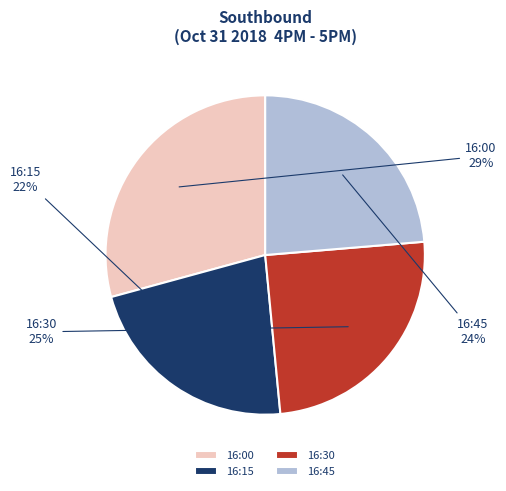

Between 16:15 and 16:00, which is larger?

16:00